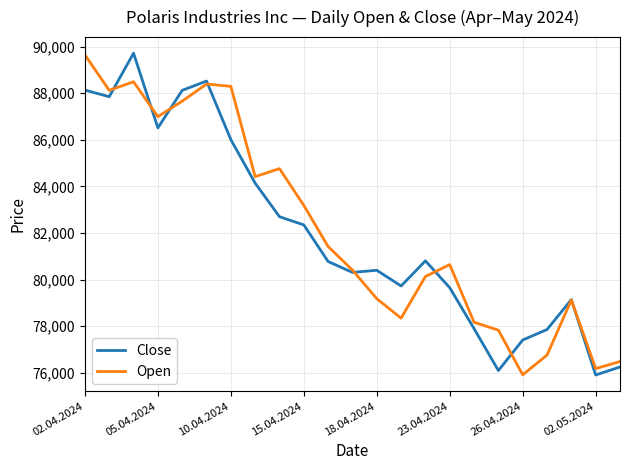

What is the highest value of the Close series?

89714